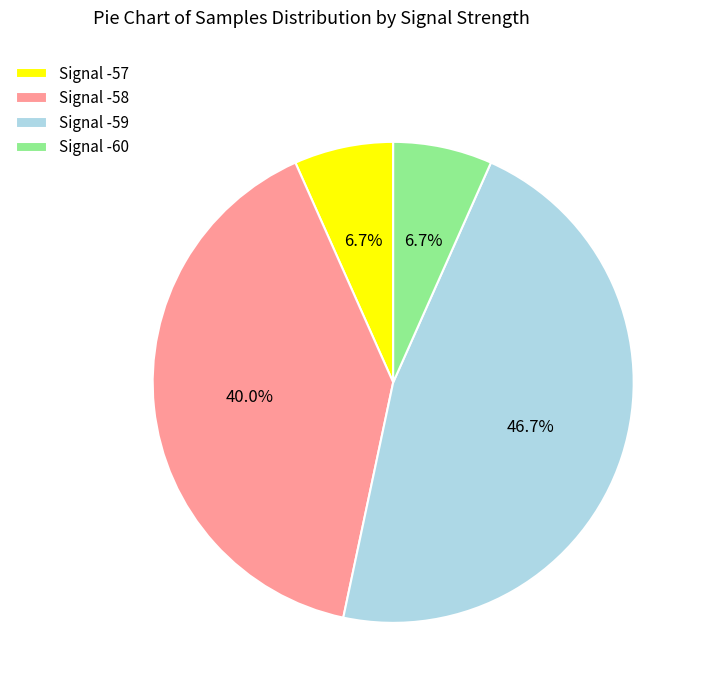

Count the number of slices in the pie.

4